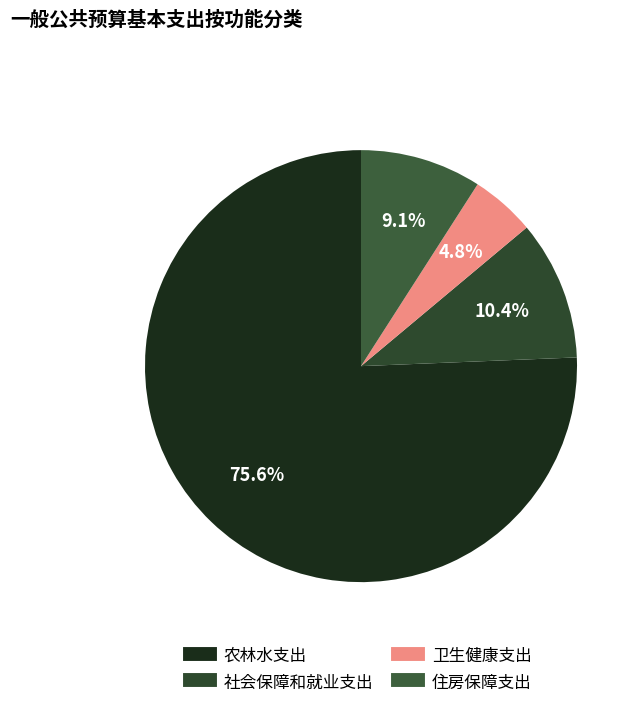

Is there a majority slice in this chart?

Yes